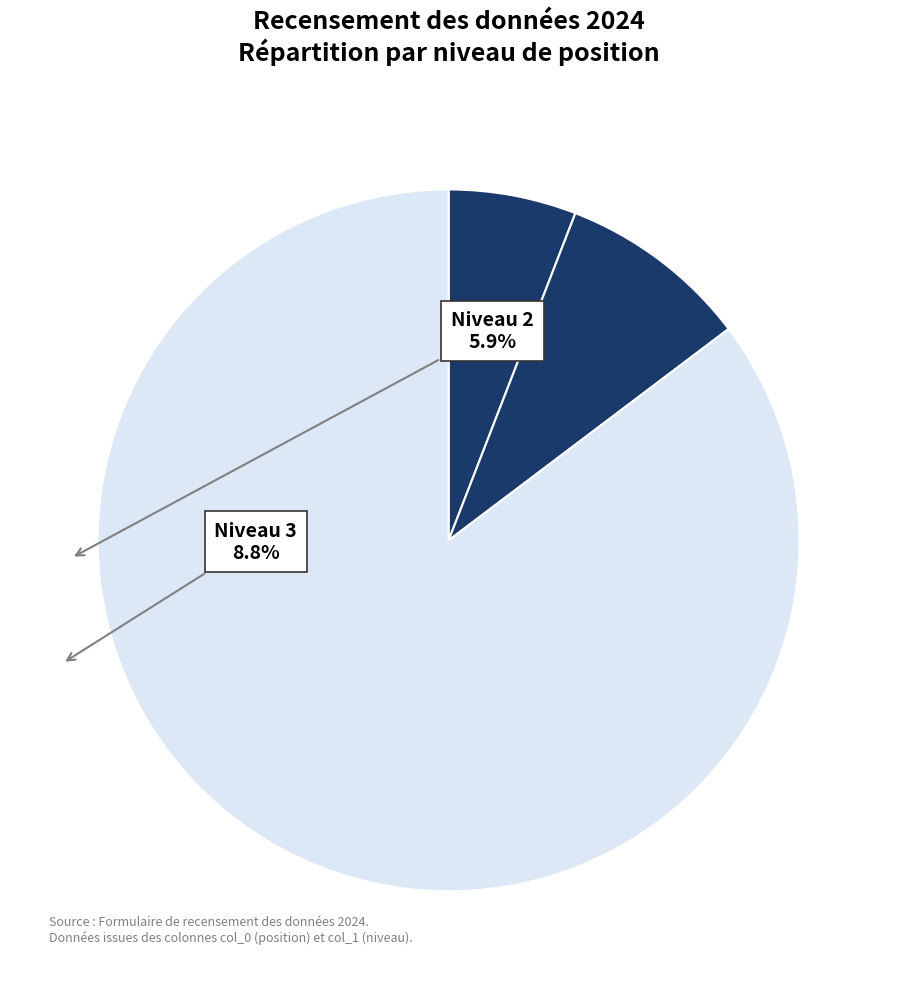

How many segments does this pie chart have?

3